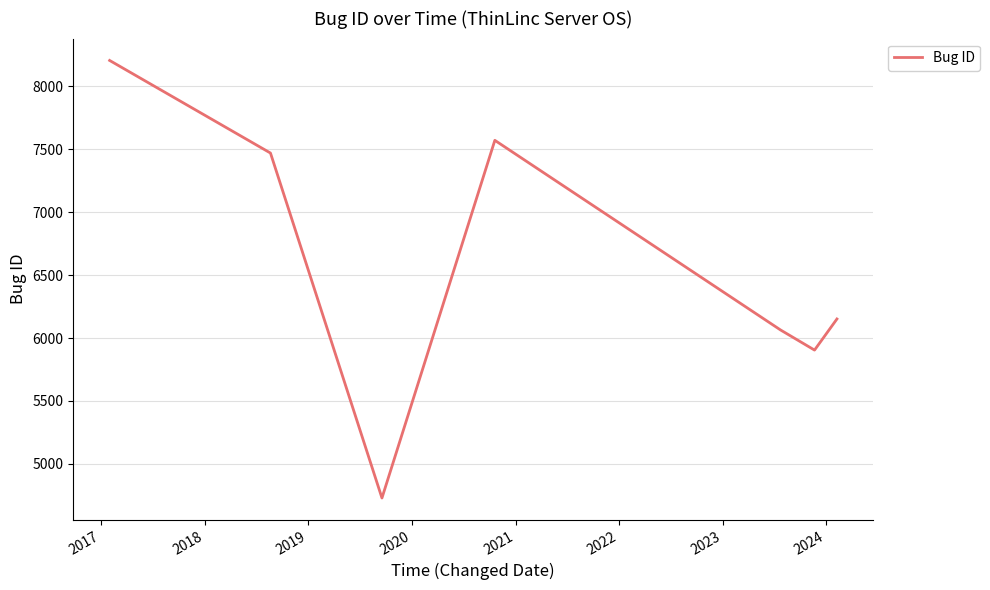

What is the average value?

6584